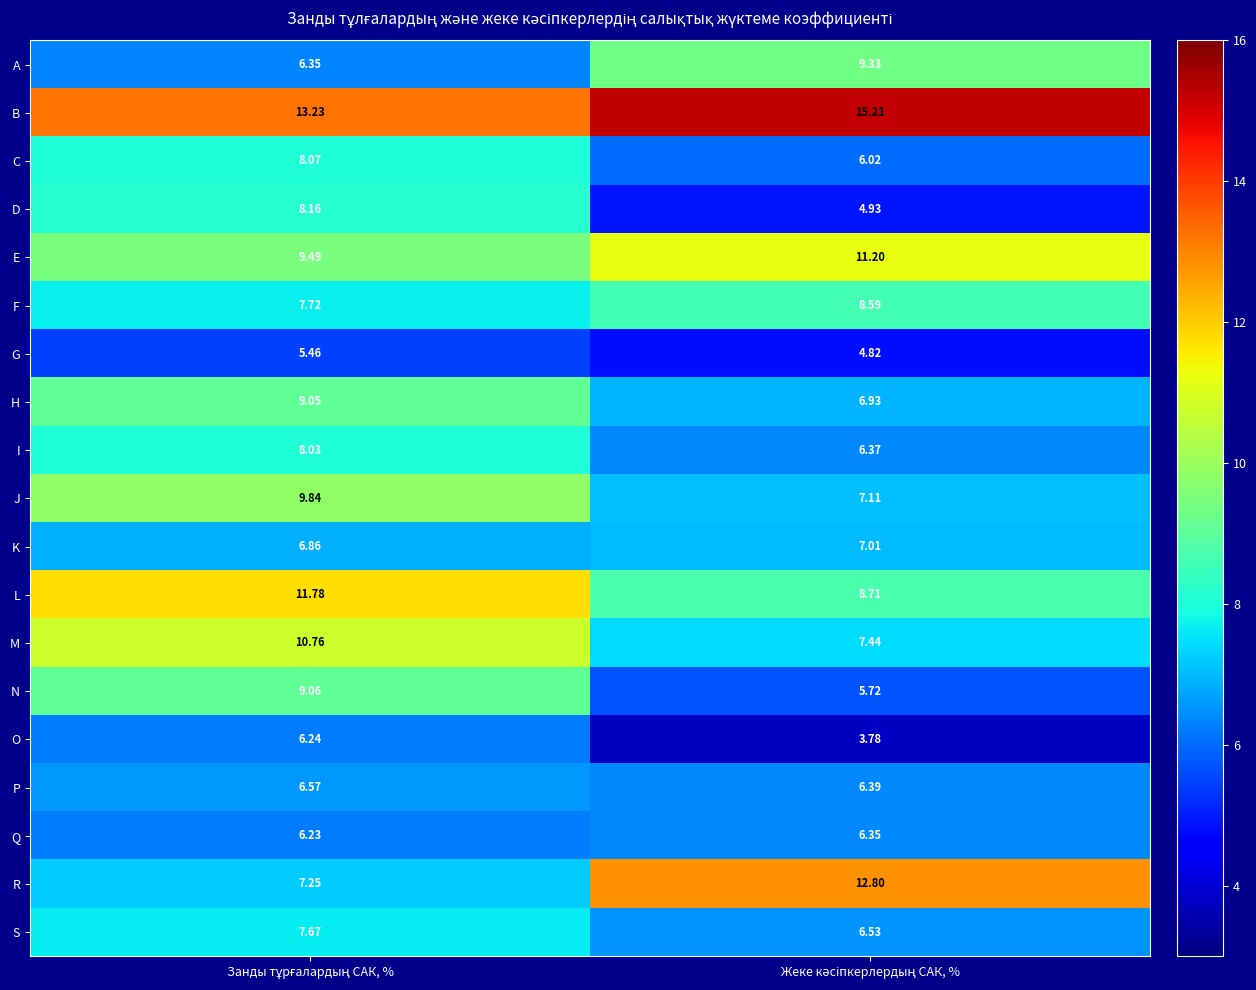

Which series has the largest total across all categories?

B